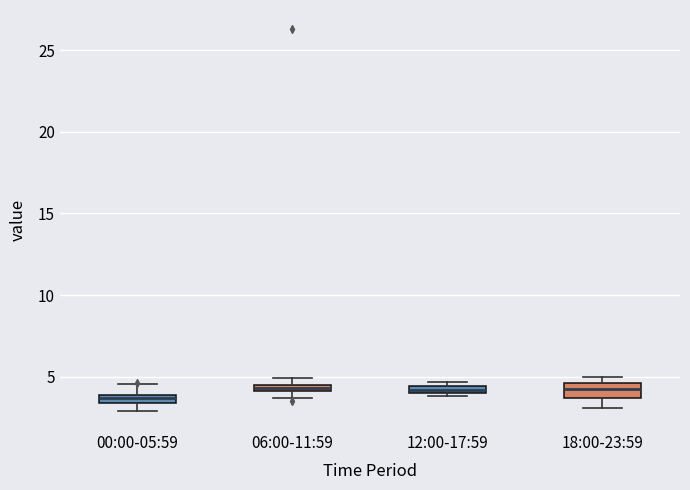

Where is the upper edge of the box for 00:00-05:59 on the y-axis? The values are not printed on the chart, so give them approximately, as read against the axis.

4.0